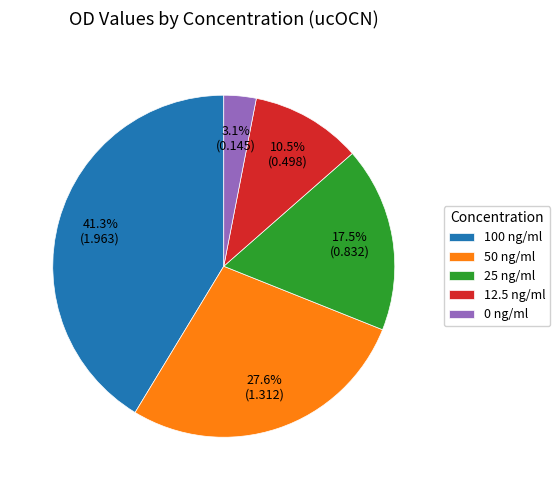

To the nearest percent, what percentage of the pie is 100 ng/ml?

41%